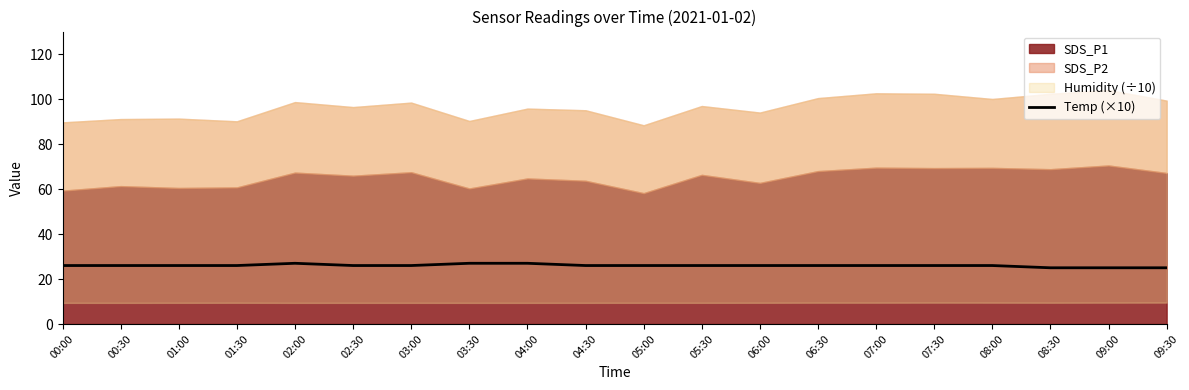

The Temp (×10) series shows 26 at 07:30. True or false?

True